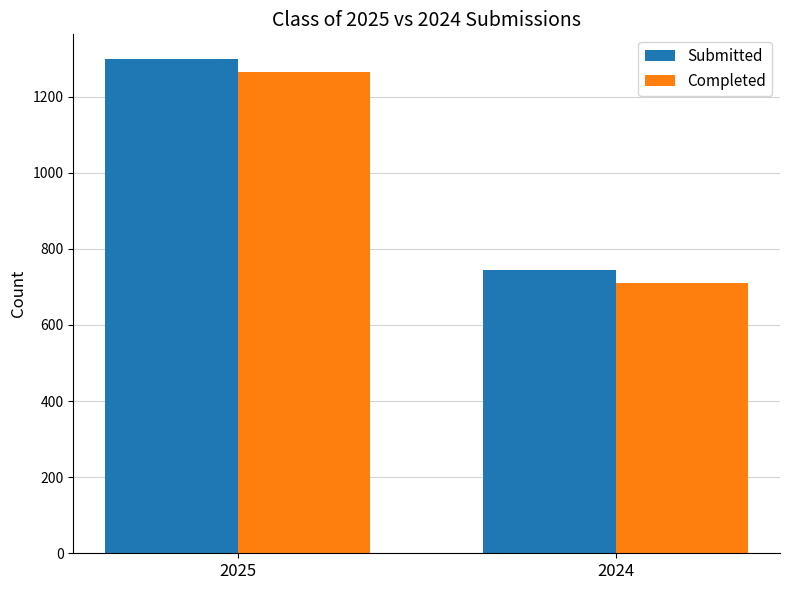

How many bars are there in total?

4